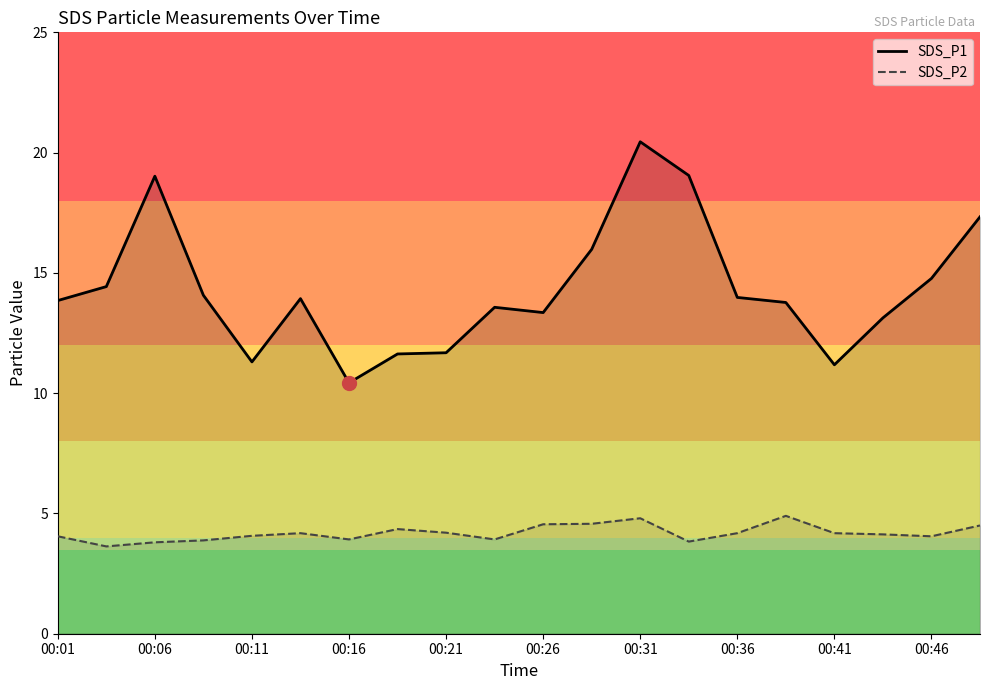

How many interior local peaks does the SDS_P2 series have?

4